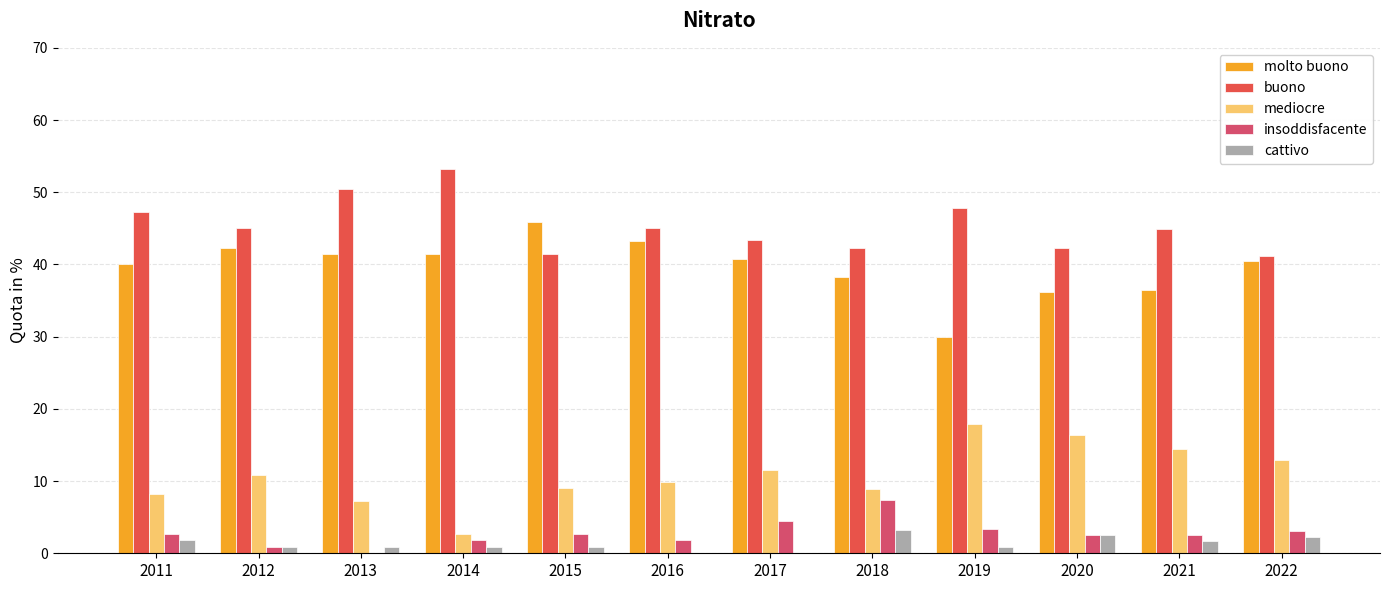

The cattivo series shows 0.0 at 2016. True or false?

True